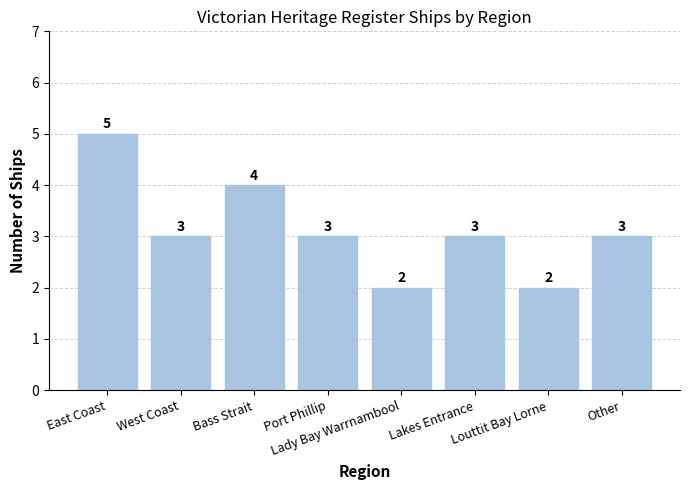

Which label corresponds to the largest value in the chart?

East Coast